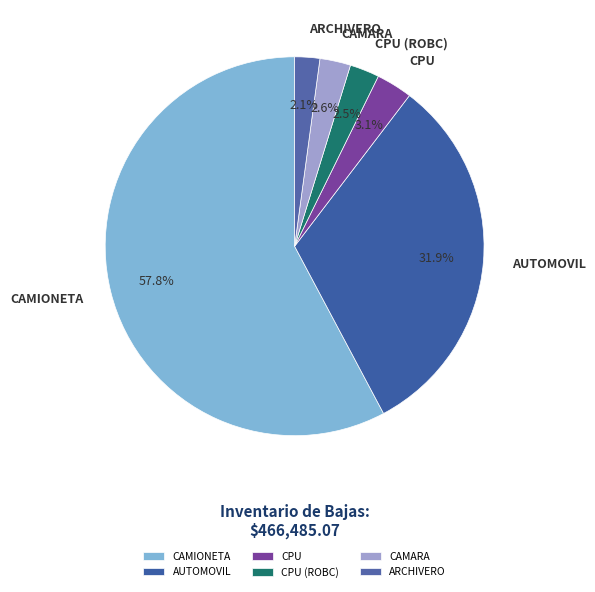

Count the number of slices in the pie.

6